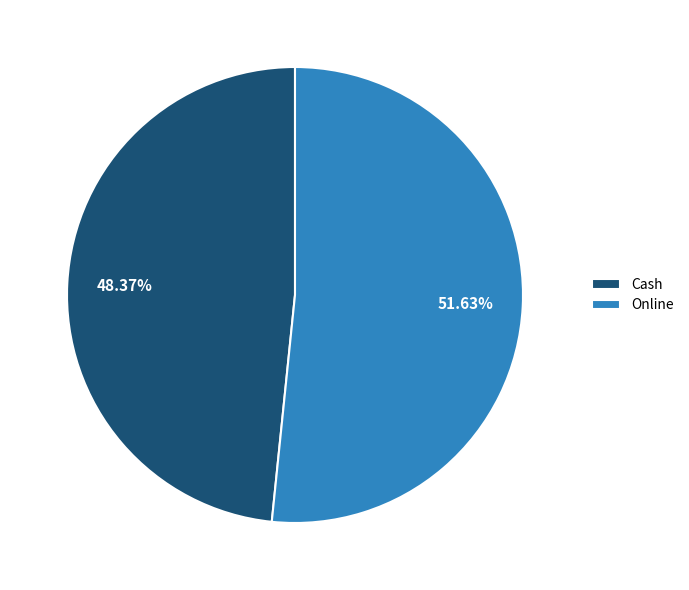

True or false: Cash accounts for 59% of the total.

False